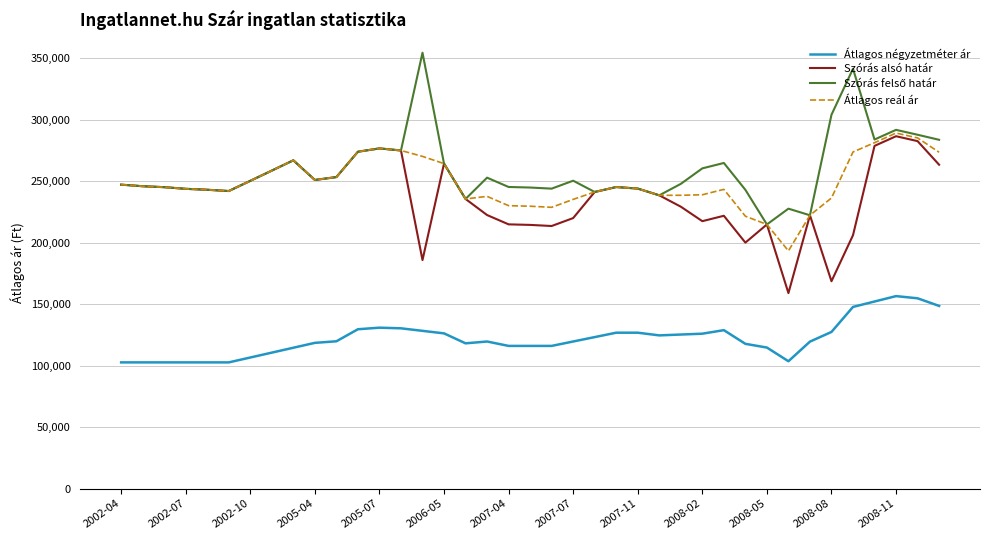

True or false: Átlagos négyzetméter ár and Szórás alsó határ intersect in this chart.

False